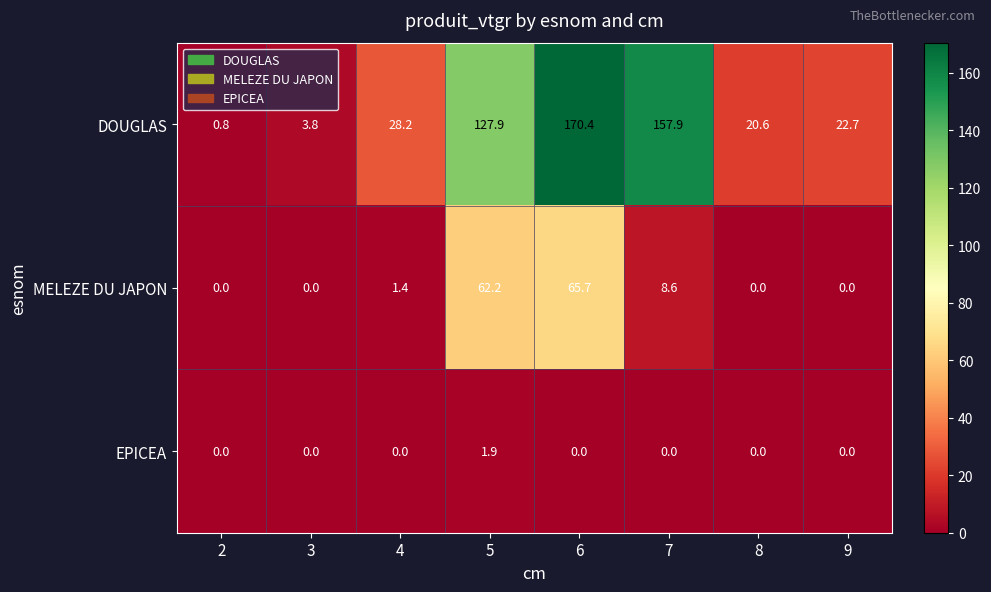

What is the total value across all series at 2?

0.8